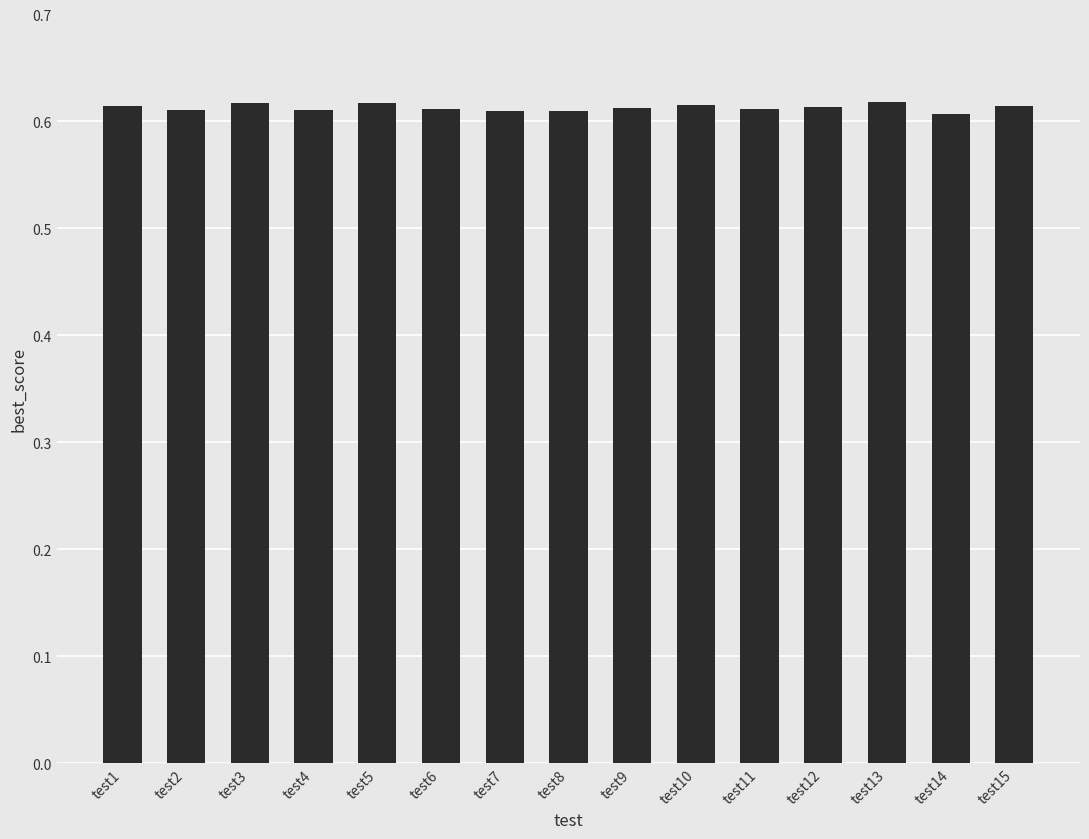

The chart shows a value of 0.6 at test4. True or false?

True